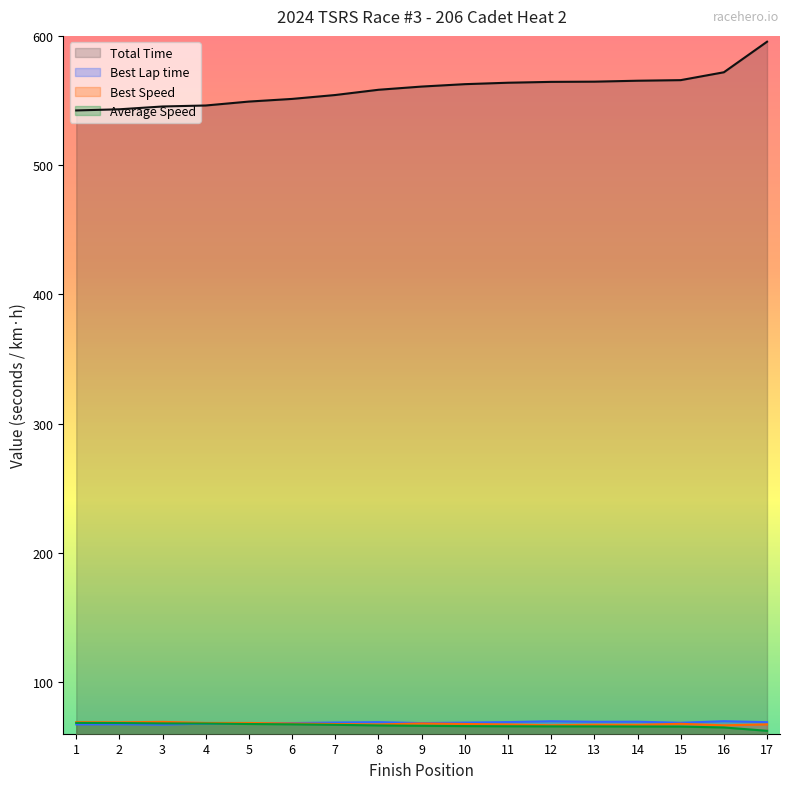

Which series has the largest total across all categories?

Total Time